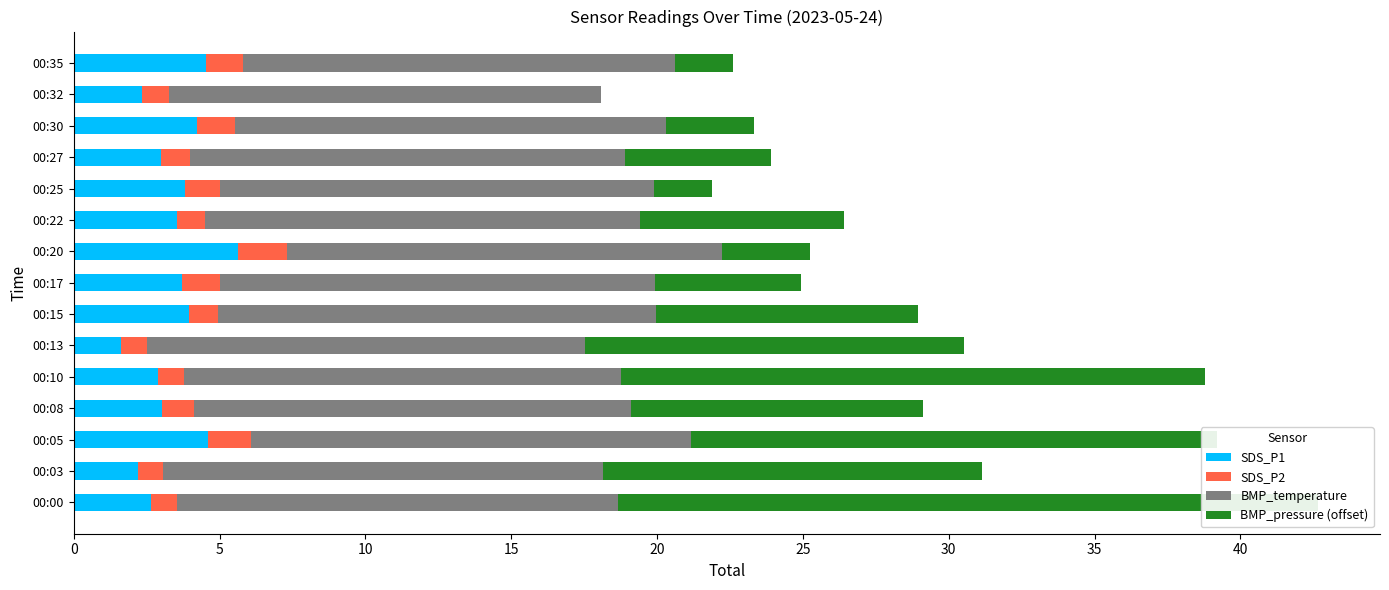

Which series has the widest spread of values?

BMP_pressure (offset)